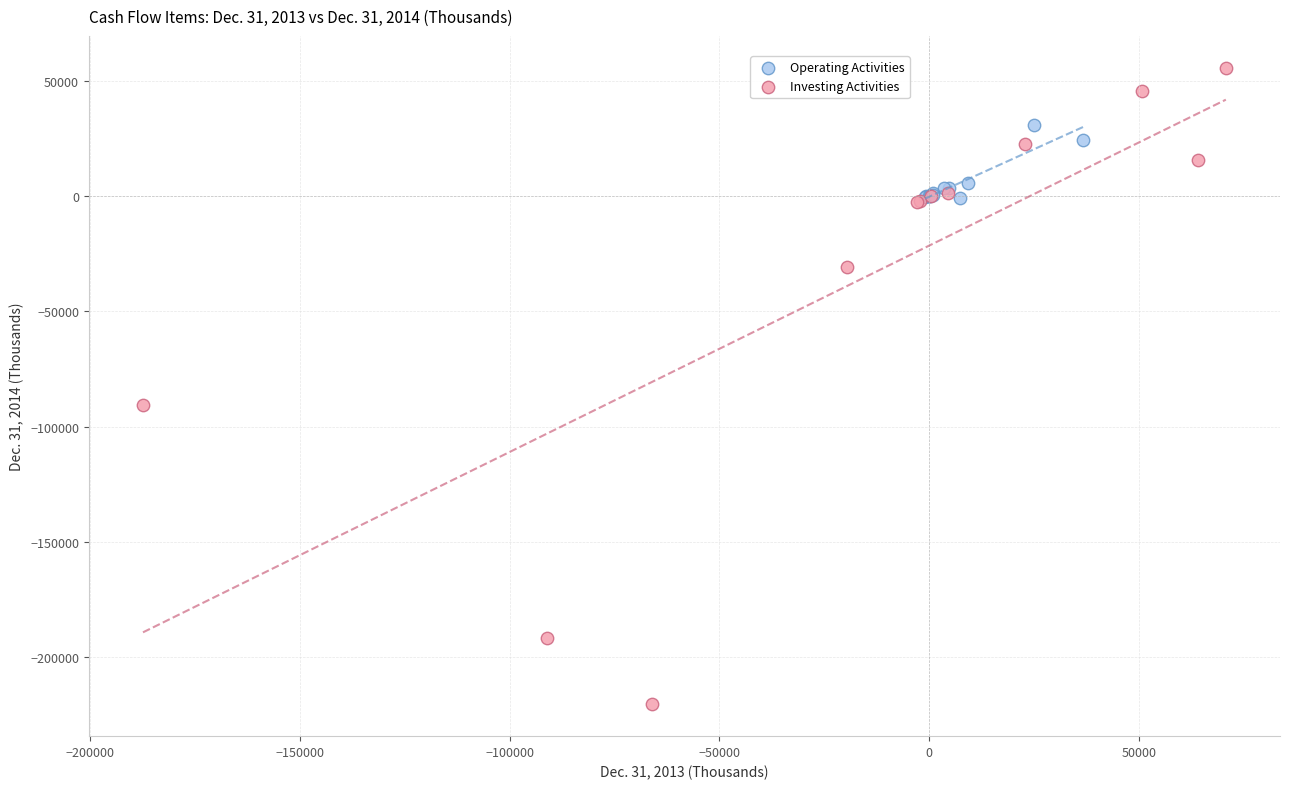

Which series contains the highest Y value?

Investing Activities